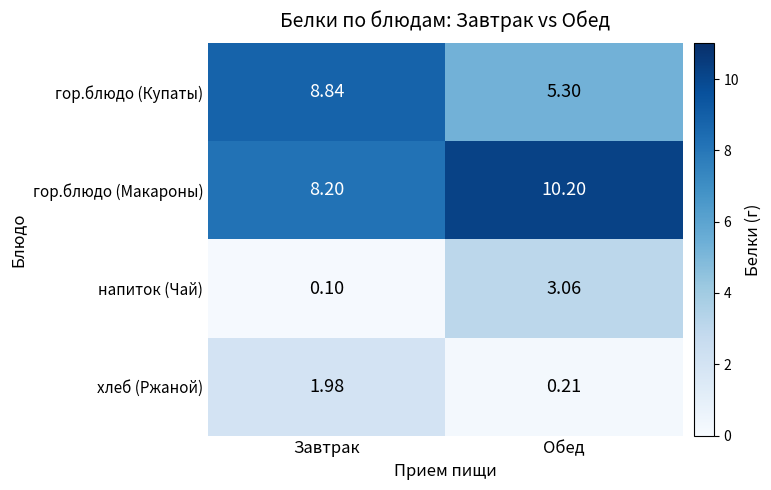

Which series has the largest total across all categories?

гор.блюдо (Макароны)